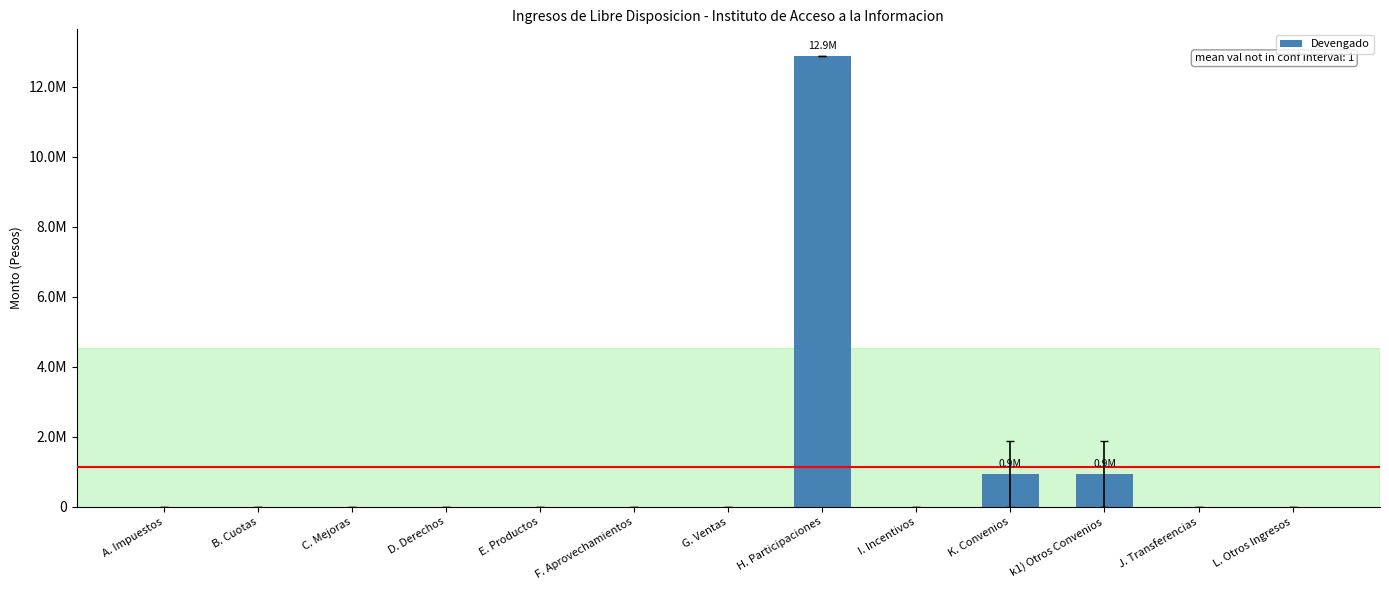

What is the sum of all values?

14769172